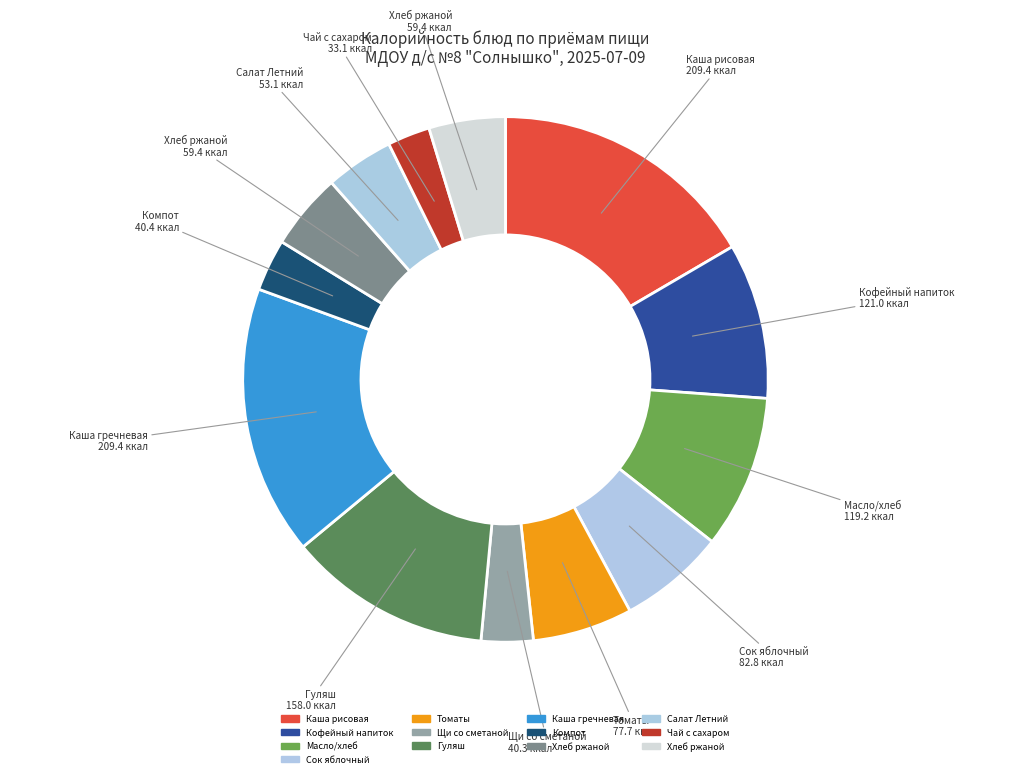

How many slices are in this pie chart?

13